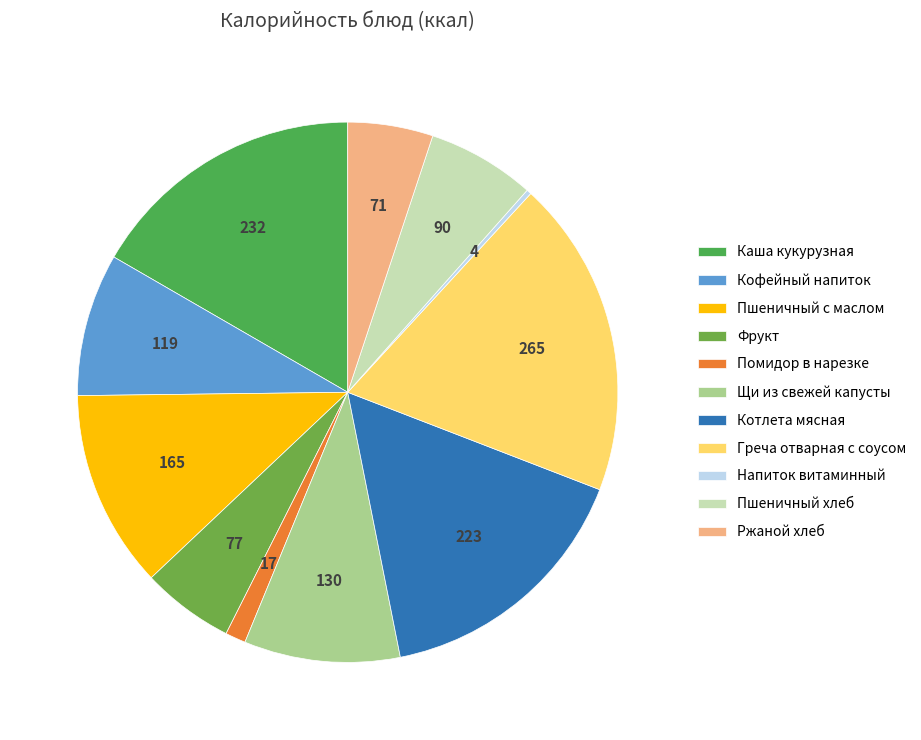

Is it true that Фрукт is 19% of the pie?

False